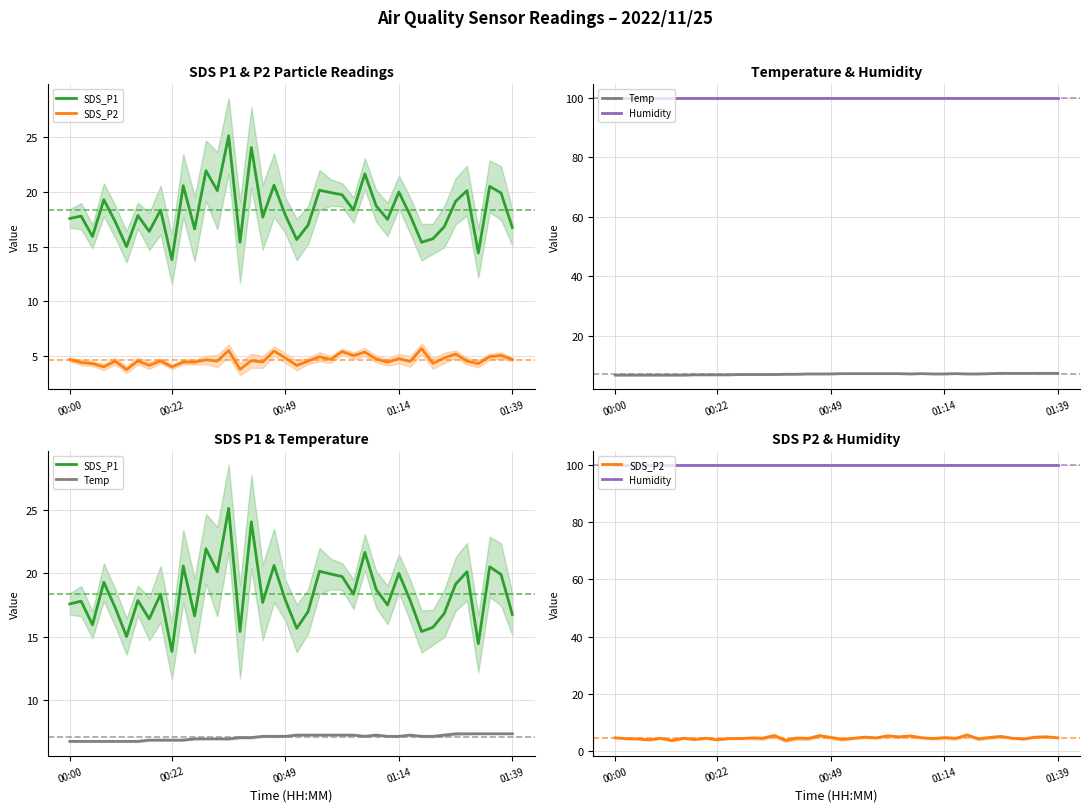

At which category is the sum across all series the highest?

14